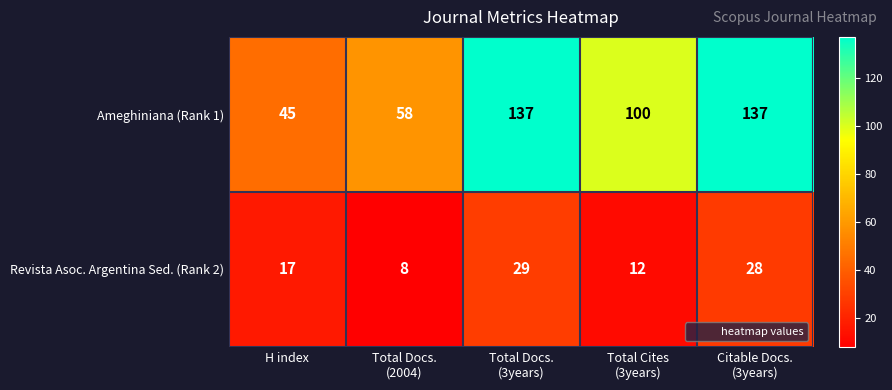

What is the total value across all series at Total Docs.
(2004)?

66